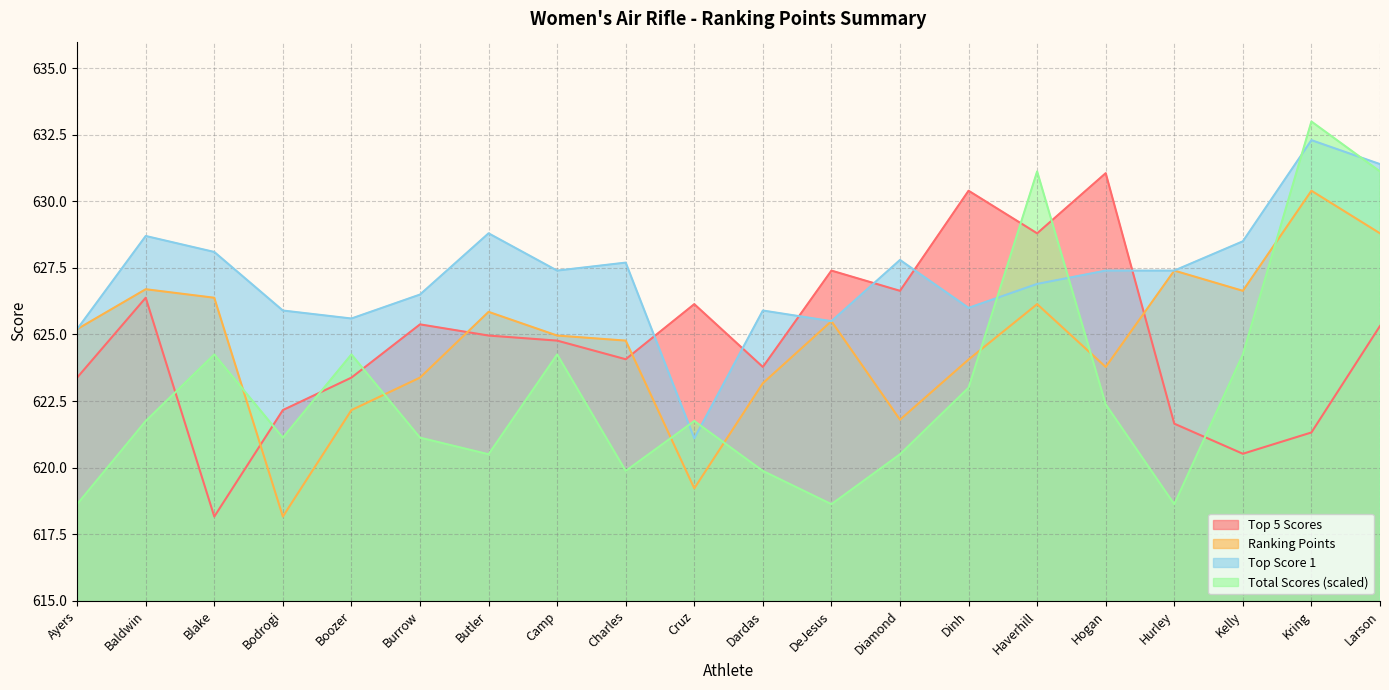

What is the minimum value shown in the chart?

618.2